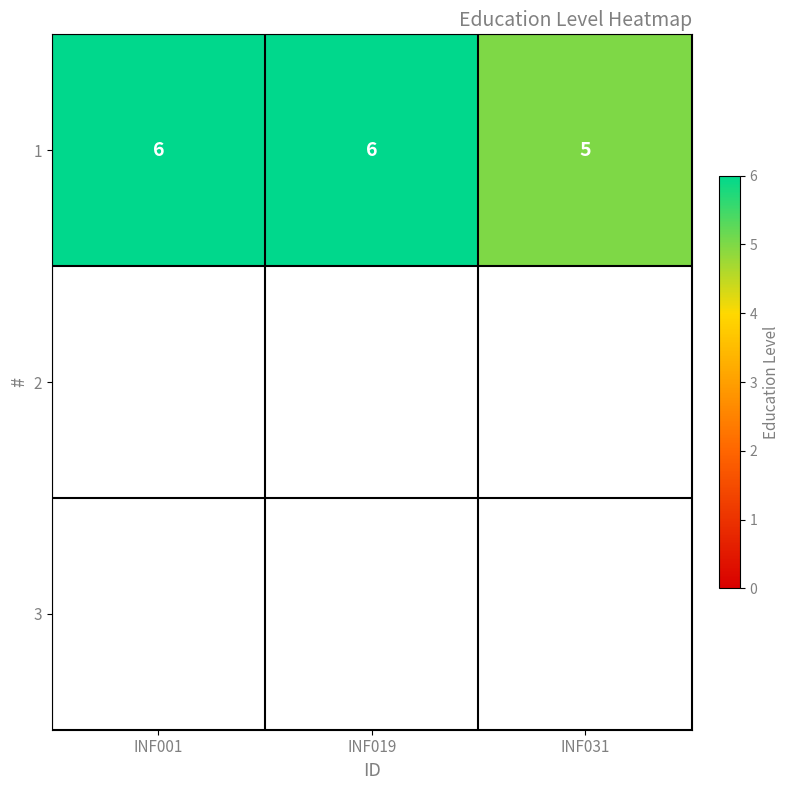

At how many categories does at least one series exceed 5?

2